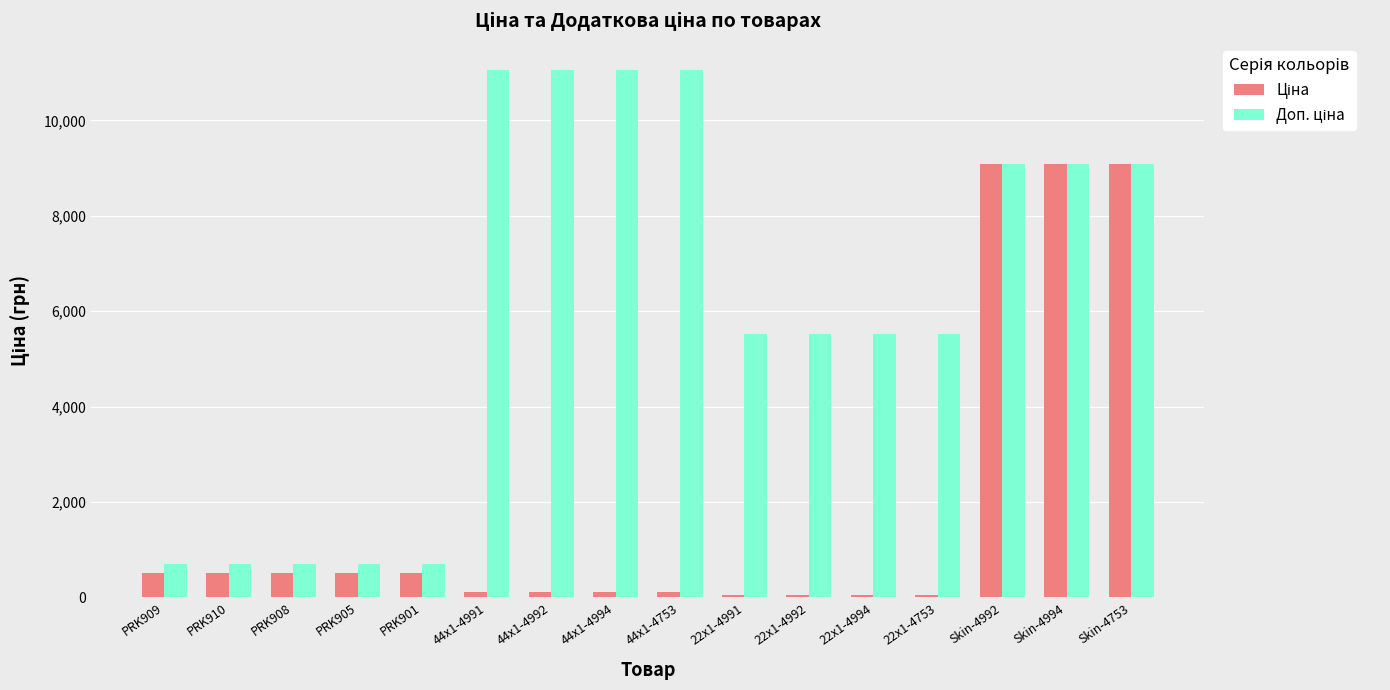

At how many categories does at least one series exceed 6843?

7